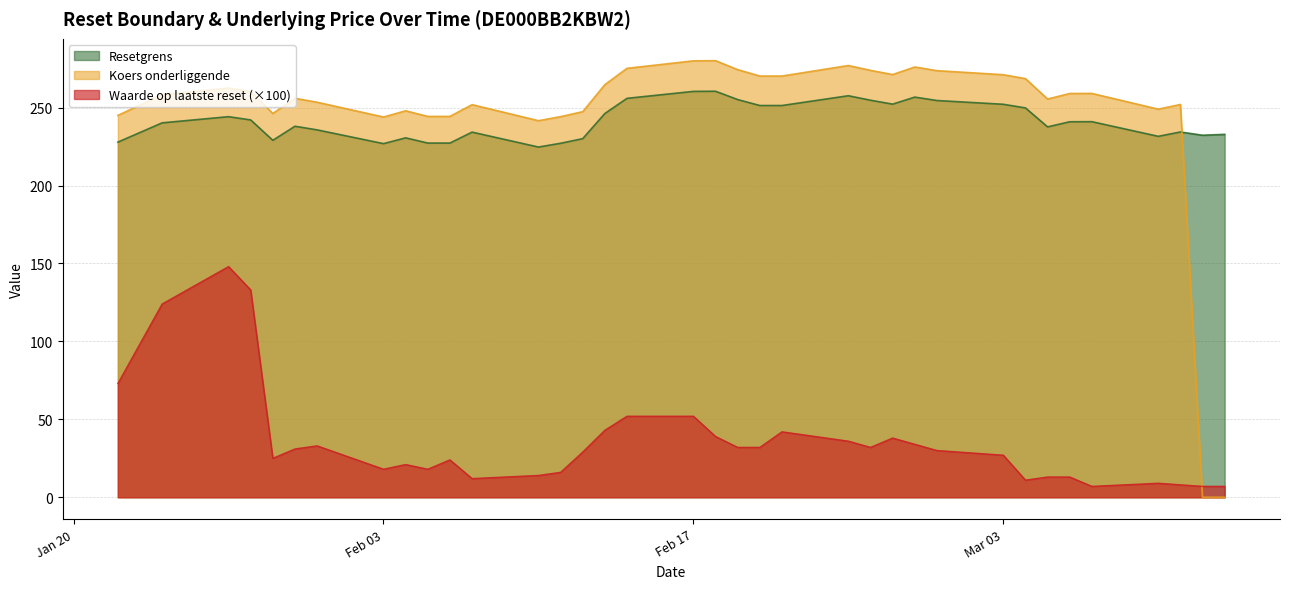

Which series has the largest range (max minus min)?

Koers onderliggende